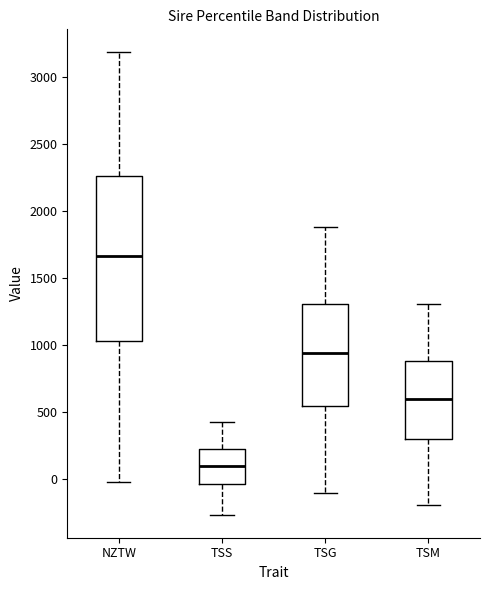

Which box is the tallest, from its lower edge to its upper edge?

NZTW